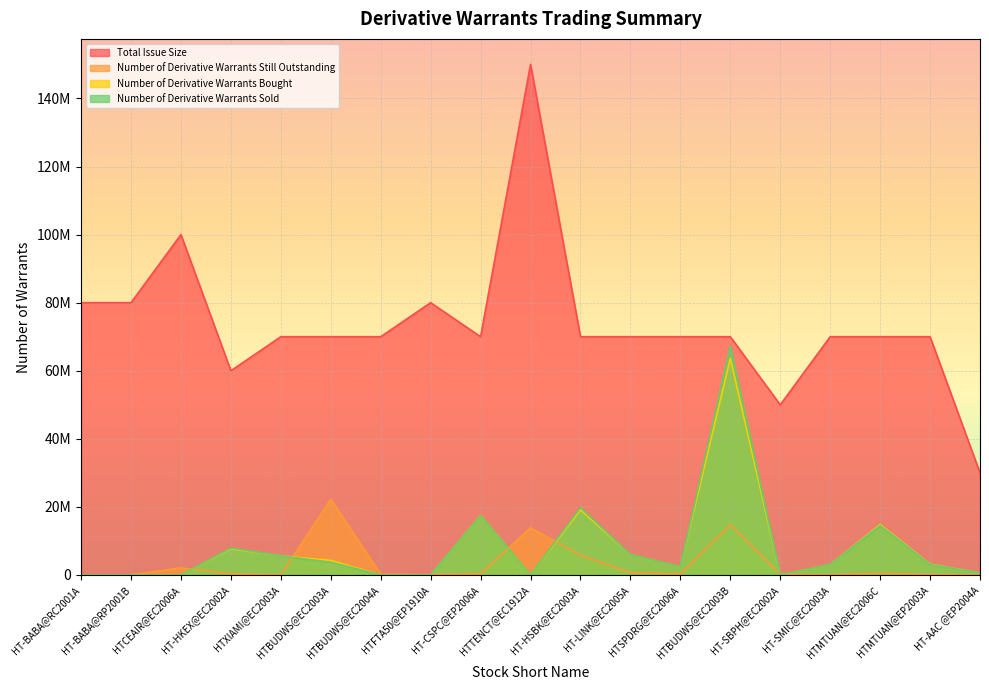

True or false: Total Issue Size has more than 1 interior local peaks.

True